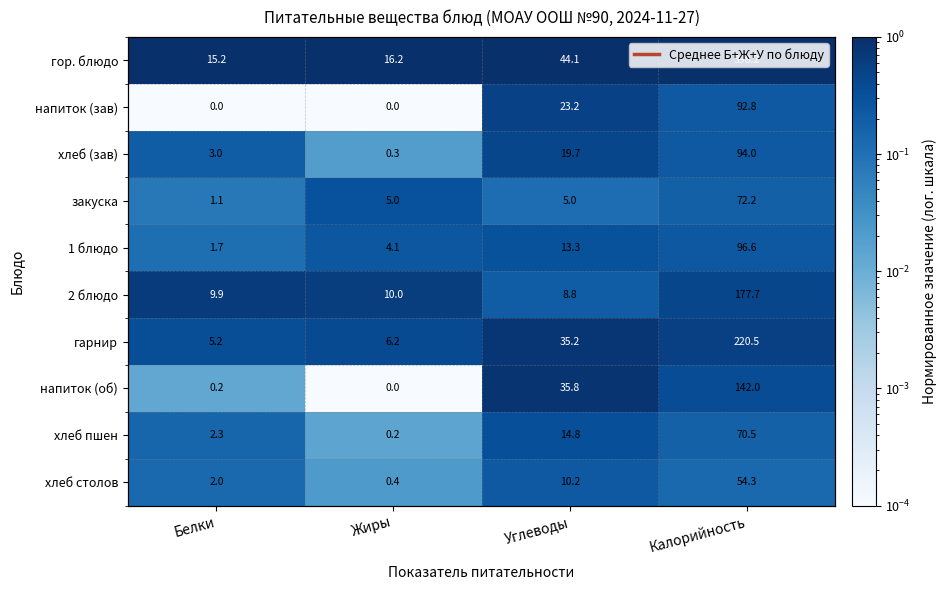

What is the sum of all хлеб пшен values?

0.7